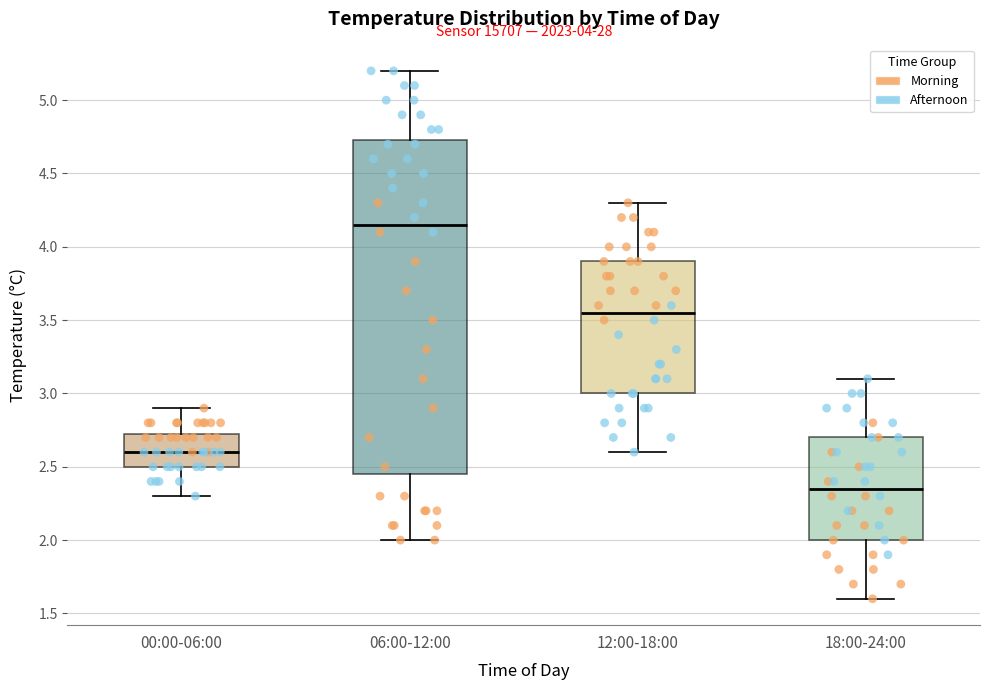

Reading left to right, read every box against the y-axis: the position of its median line, the range the box covers, and the ends of its whiskers. The values are not printed on the chart, so give them approximately, as read against the axis.

00:00-06:00: median 2.60, box 2.50 to 2.75, whiskers 2.30 to 2.90
06:00-12:00: median 4.15, box 2.45 to 4.75, whiskers 2.00 to 5.20
12:00-18:00: median 3.55, box 3.00 to 3.90, whiskers 2.60 to 4.30
18:00-24:00: median 2.35, box 2.00 to 2.70, whiskers 1.60 to 3.10